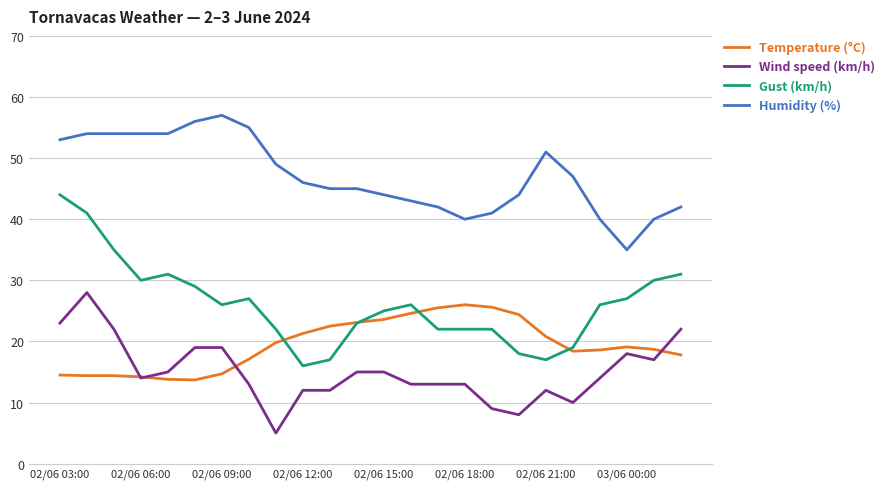

Is this an area chart (filled region under the line)?

No